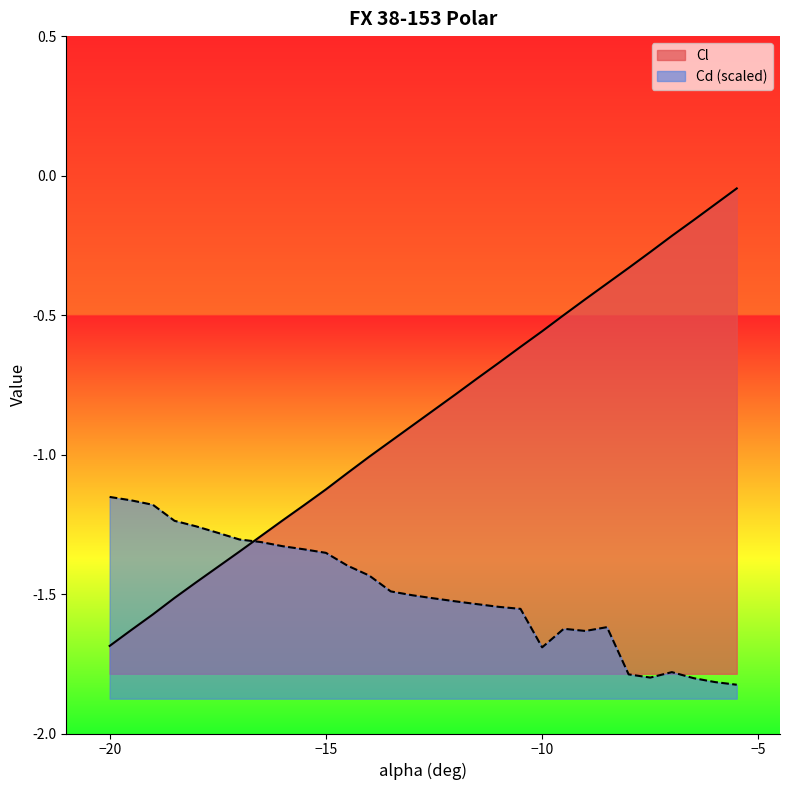

Reading right to left, list all the values displayed in this chart.

Cl: -5.5=-0.0	-6=-0.1	-6.5=-0.2	-7=-0.2	-7.5=-0.3	-8=-0.3	-8.5=-0.4	-9=-0.4	-9.5=-0.5	-10=-0.6	-10.5=-0.6	-11=-0.7	-11.5=-0.7	-12=-0.8	-12.5=-0.8	-13=-0.9	-13.5=-1.0	-14=-1.0	-14.5=-1.1	-15=-1.1	-15.5=-1.2	-16=-1.2	-16.5=-1.3	-17=-1.3	-17.5=-1.4	-18=-1.5	-18.5=-1.5	-19=-1.6	-19.5=-1.6	-20=-1.7
Cd: -5.5=-1.8	-6=-1.8	-6.5=-1.8	-7=-1.8	-7.5=-1.8	-8=-1.8	-8.5=-1.6	-9=-1.6	-9.5=-1.6	-10=-1.7	-10.5=-1.6	-11=-1.5	-11.5=-1.5	-12=-1.5	-12.5=-1.5	-13=-1.5	-13.5=-1.5	-14=-1.4	-14.5=-1.4	-15=-1.4	-15.5=-1.3	-16=-1.3	-16.5=-1.3	-17=-1.3	-17.5=-1.3	-18=-1.3	-18.5=-1.2	-19=-1.2	-19.5=-1.2	-20=-1.2